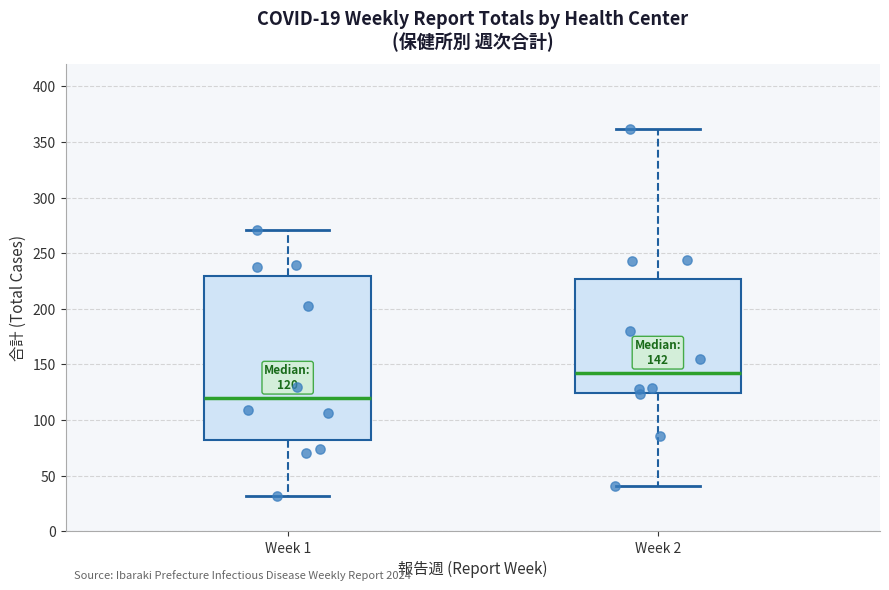

Comparing the boxes themselves (not the whiskers), which one is the tallest?

Week 1